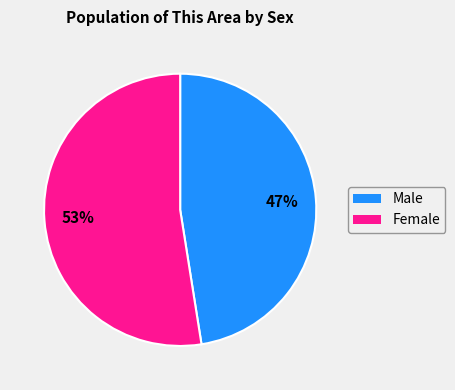

What is the majority slice?

Female